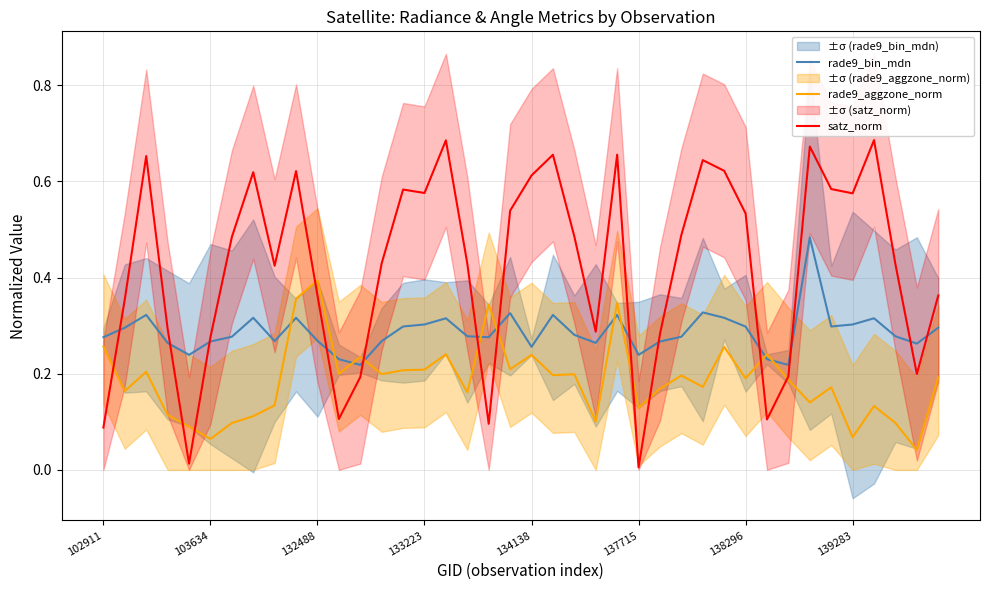

What is the difference between the second highest and second lowest values in the rade9_bin_mdn series?

0.1